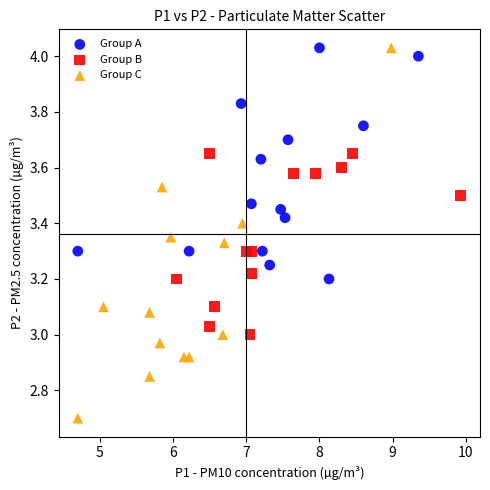

What are all the series names shown in the legend?

Group A, Group B, Group C